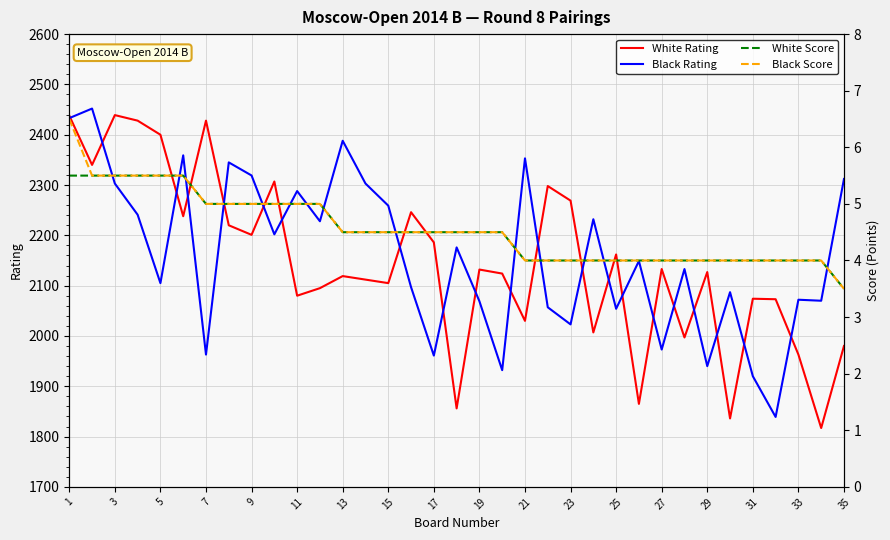

The value of White Rating at 25 is 3583. True or false?

False